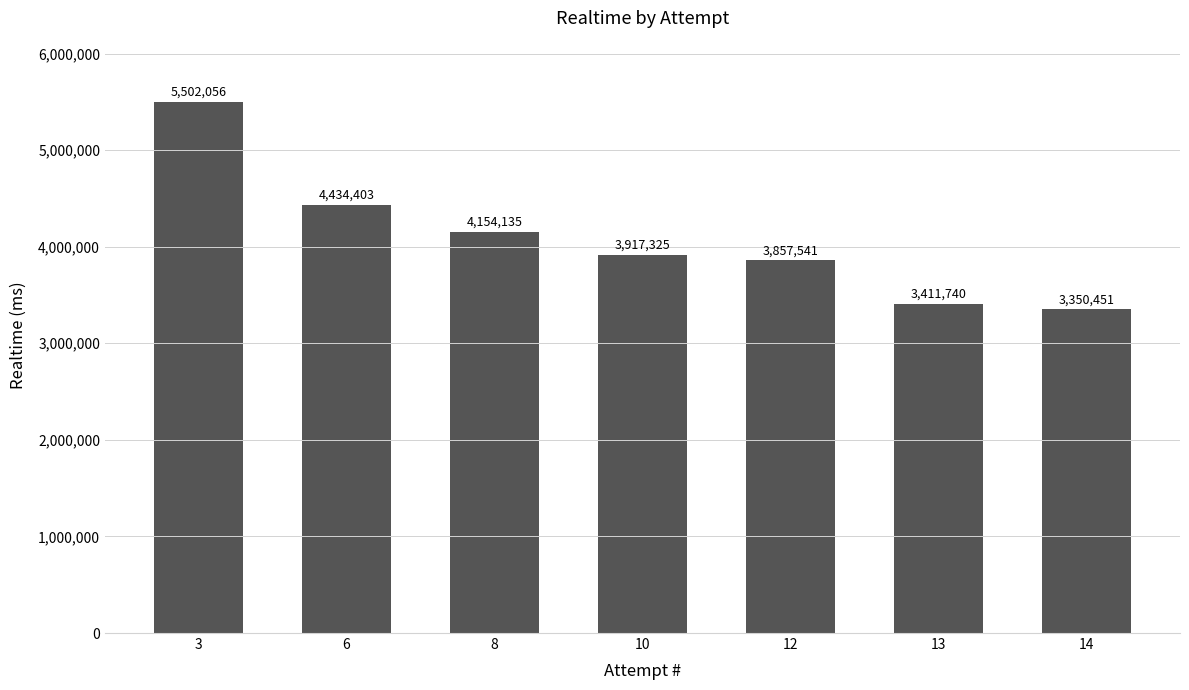

Reading right to left, transcribe all the data shown in this chart.

14=3350451	13=3411740	12=3857541	10=3917325	8=4154135	6=4434403	3=5502056